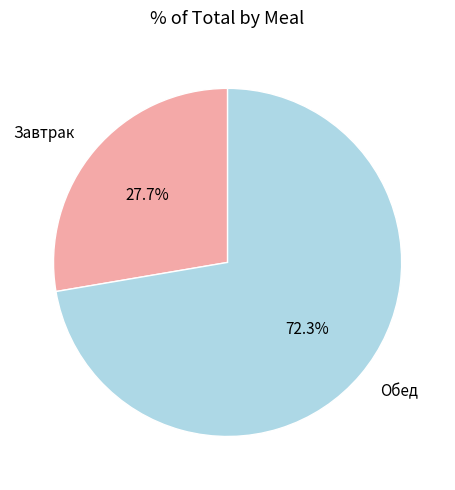

Count the number of slices in the pie.

2